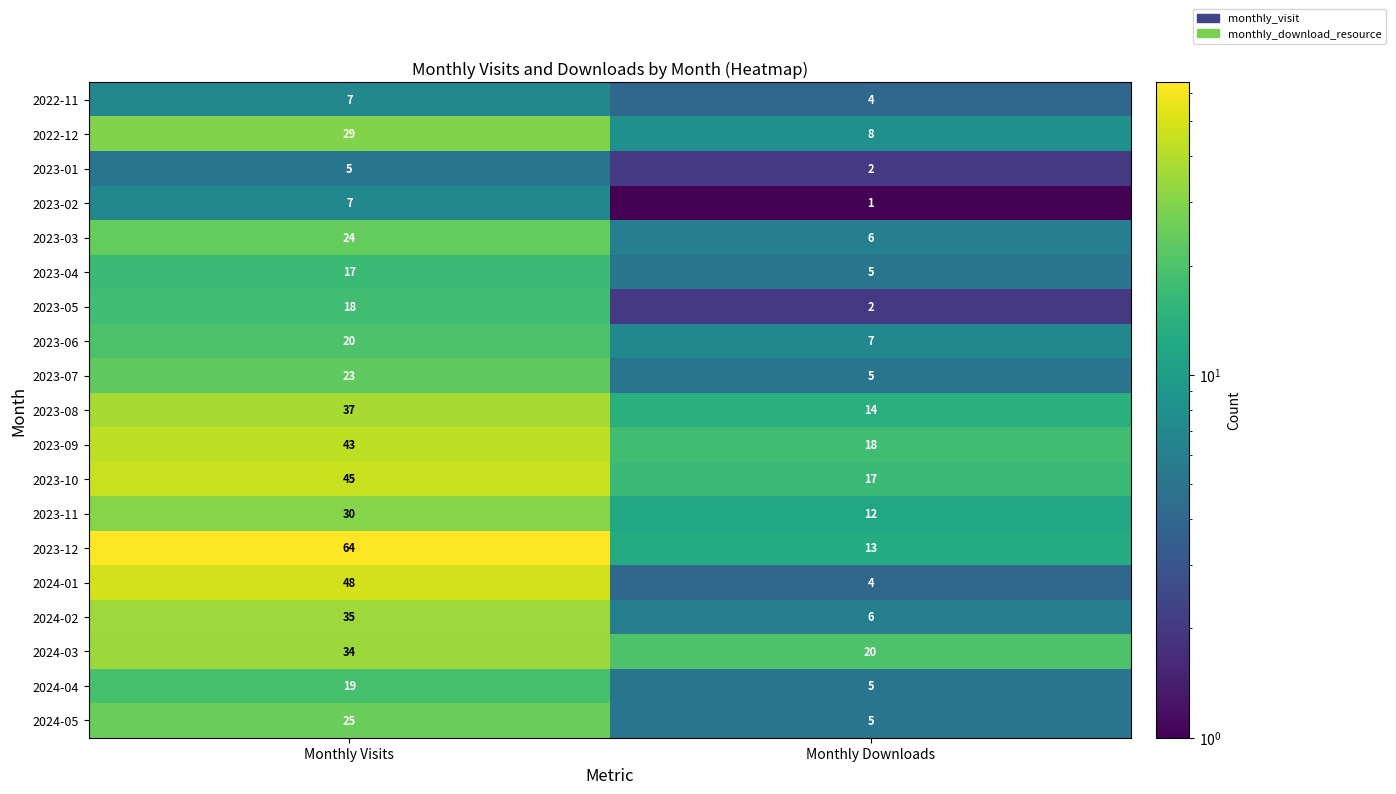

Which category has the lowest value across all series?

Monthly Downloads